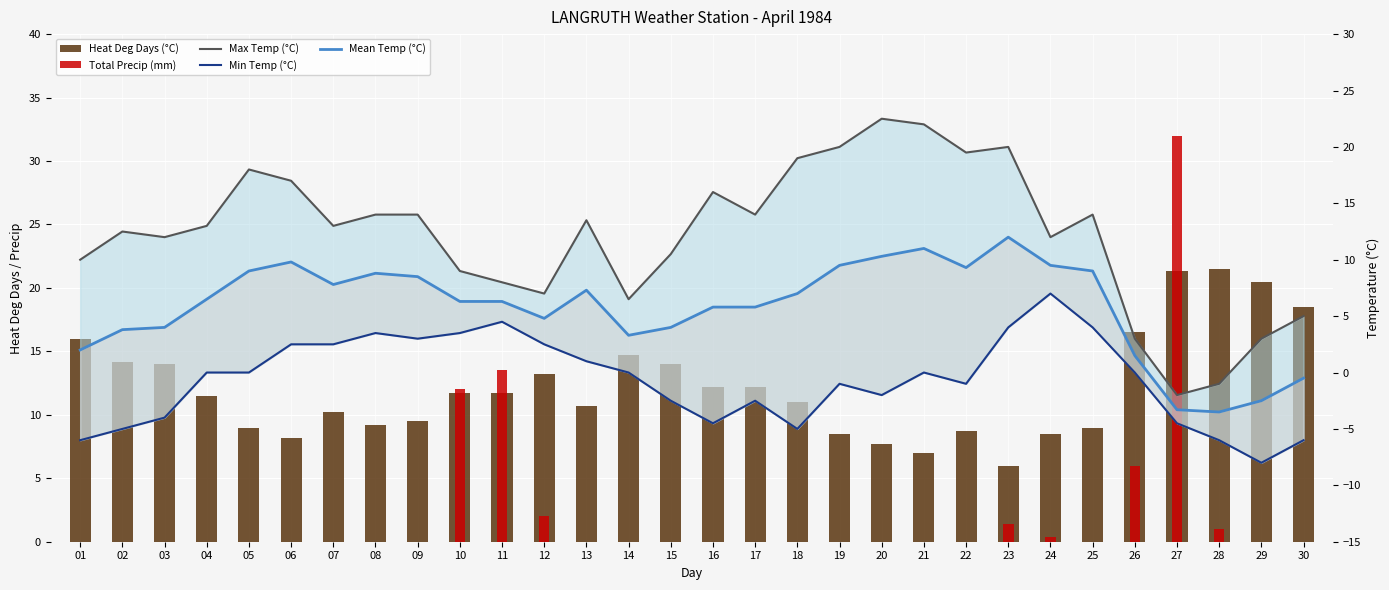

Where does the Max Temp (°C) series first go above 13?

05